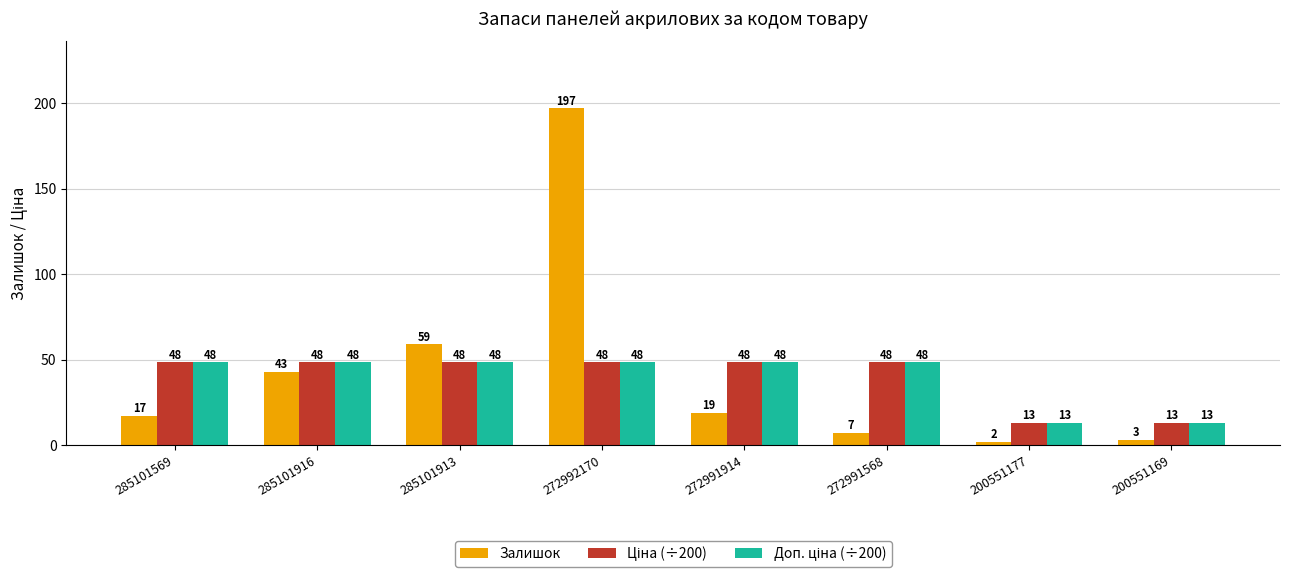

Which series has the widest spread of values?

Залишок